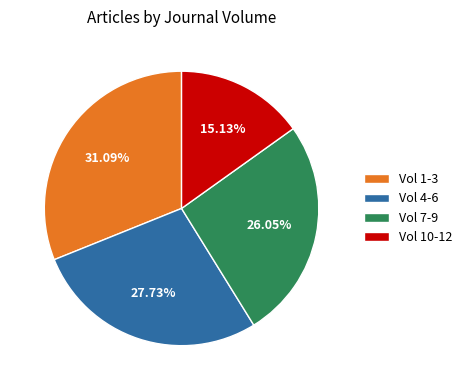

Between Vol 1-3 and Vol 4-6, which is larger?

Vol 1-3